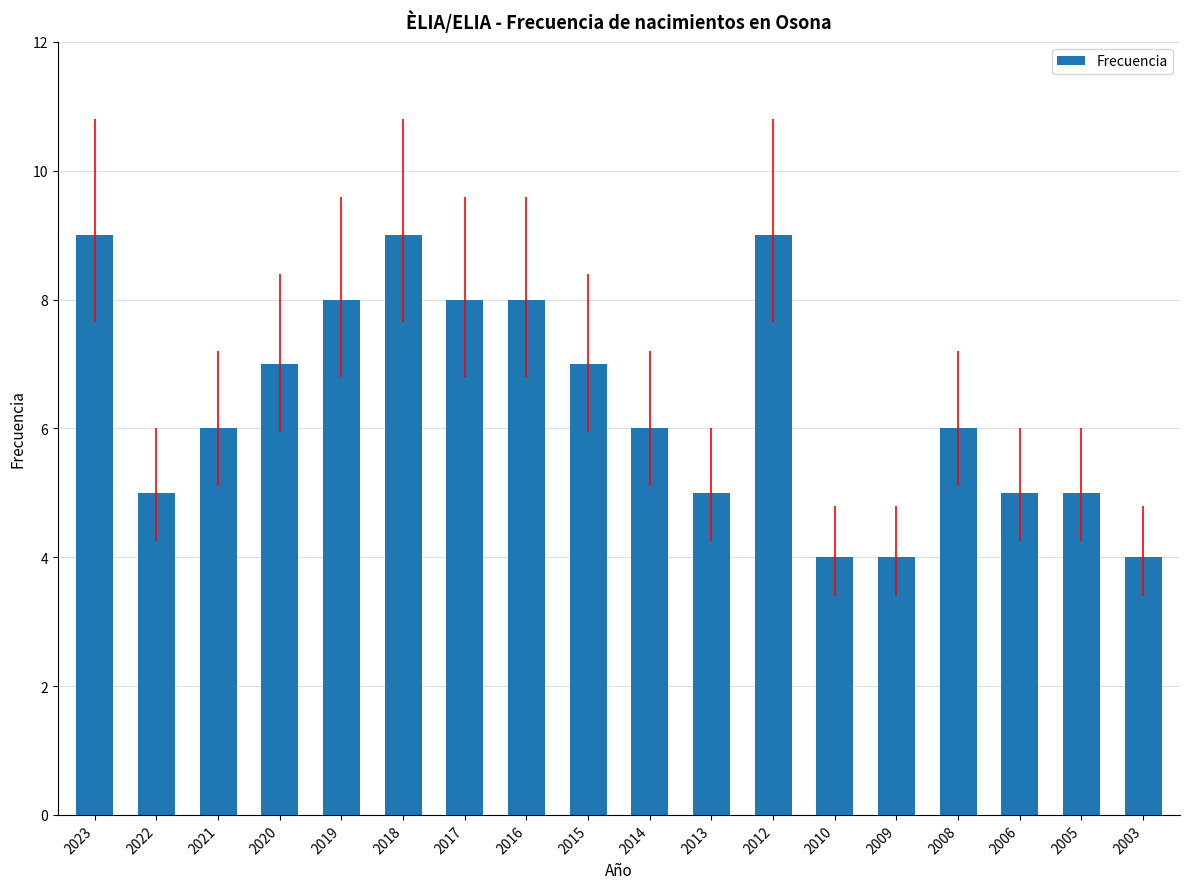

What is the sum of all values?

115